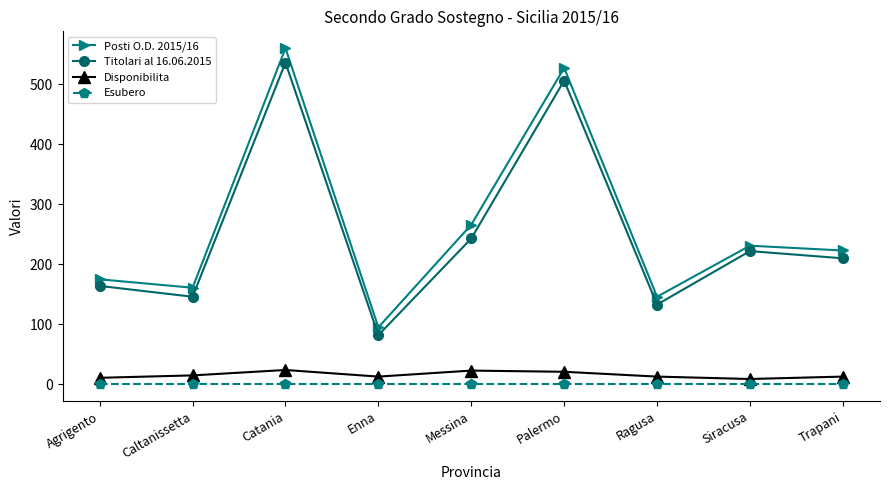

Does the chart display data point markers on the line(s)?

Yes